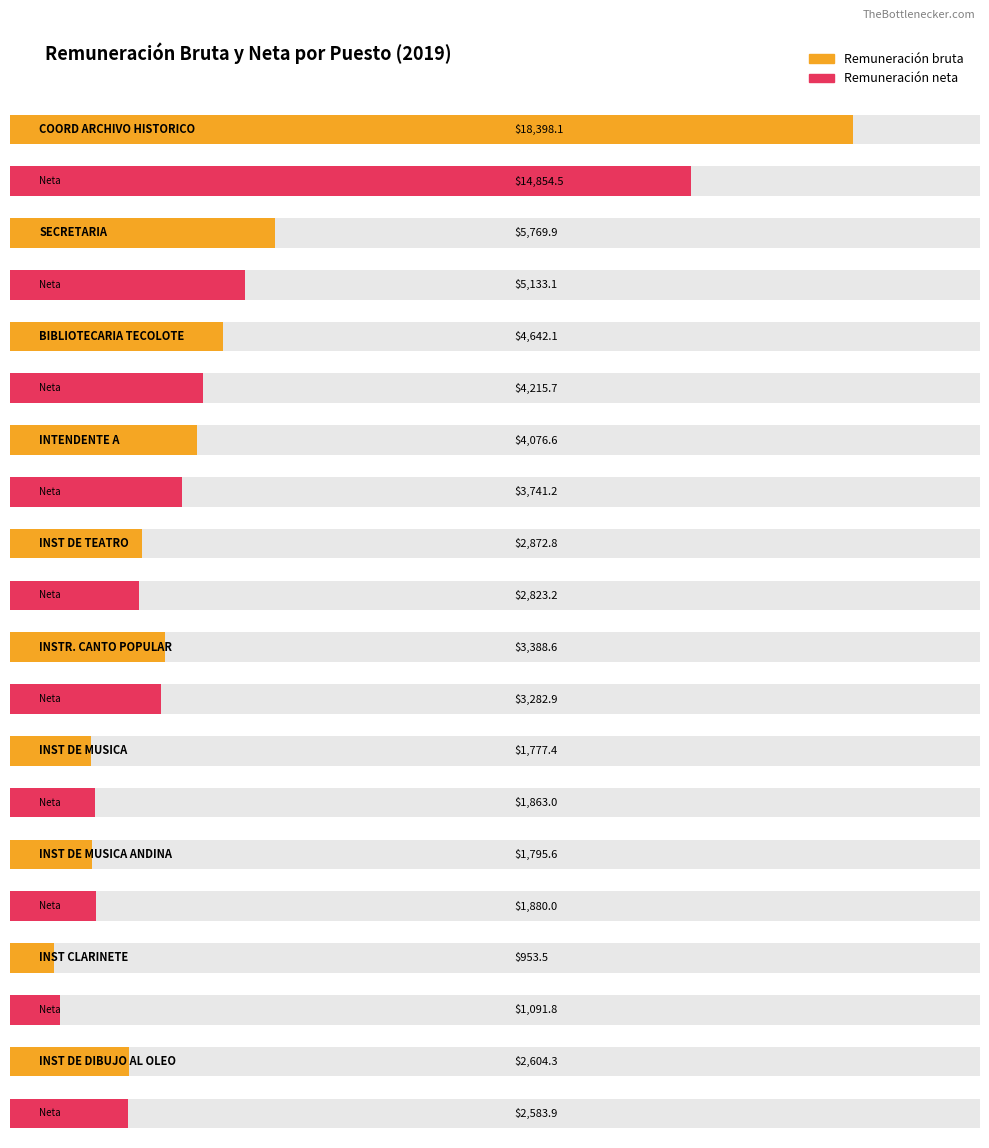

What is the lowest value of the Remuneración bruta series?

953.5